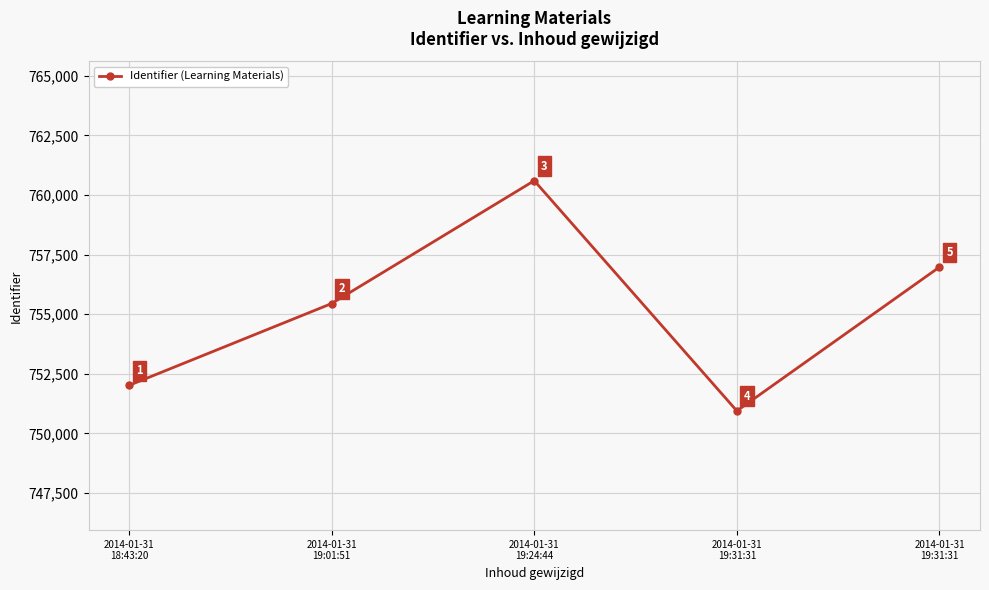

Reading right to left, list all the values displayed in this chart.

756979	750945	760602	755449	752016